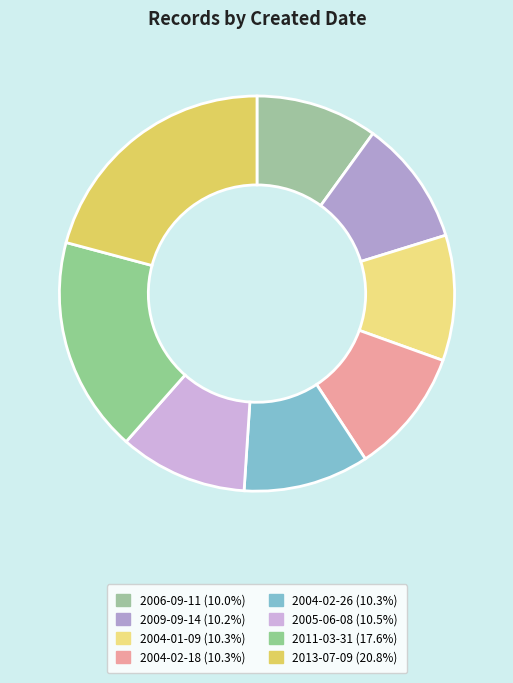

What is the ratio of the value at 2004-02-18 to the value at 2013-07-09?

0.5